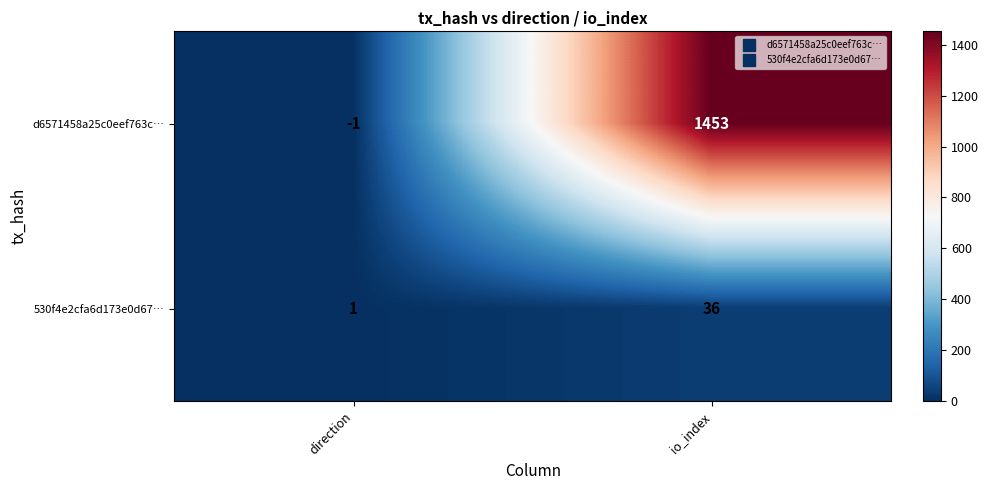

The value of 530f4e2cfa6d173e0d67… at direction is 1. True or false?

True